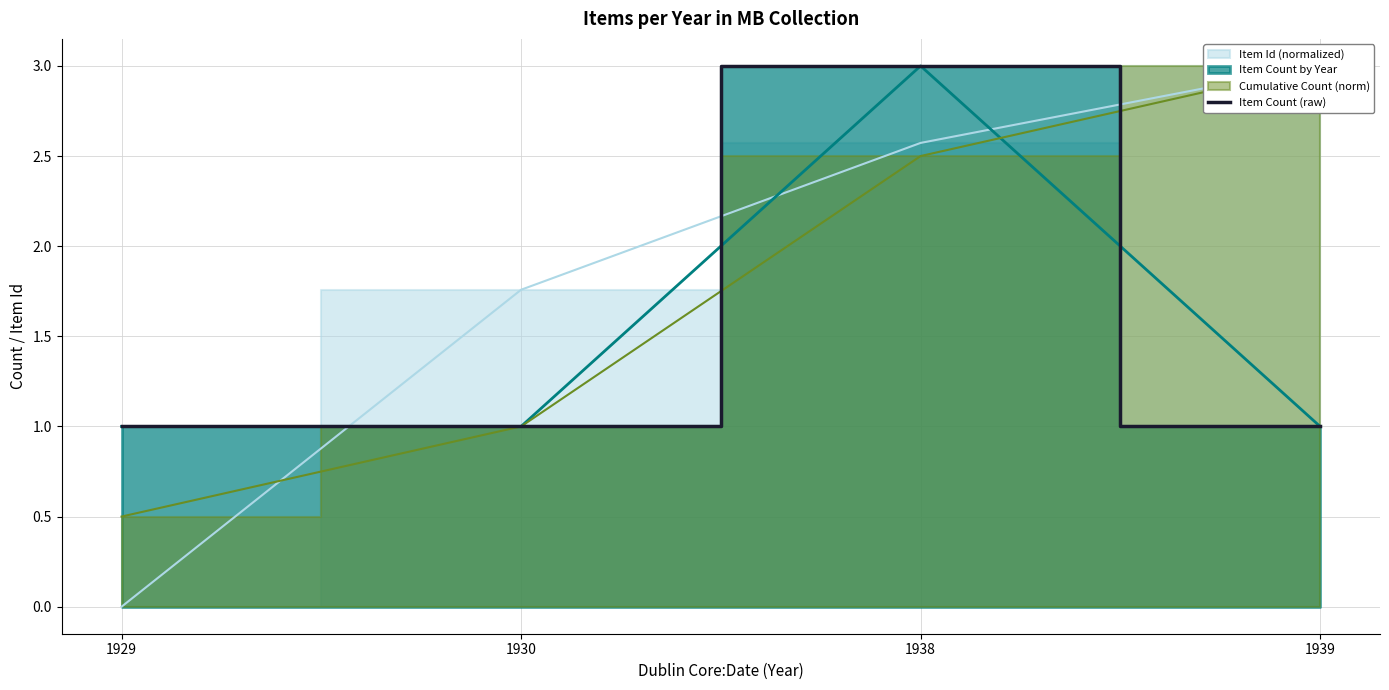

What is the value of the 3rd point from the left?

3